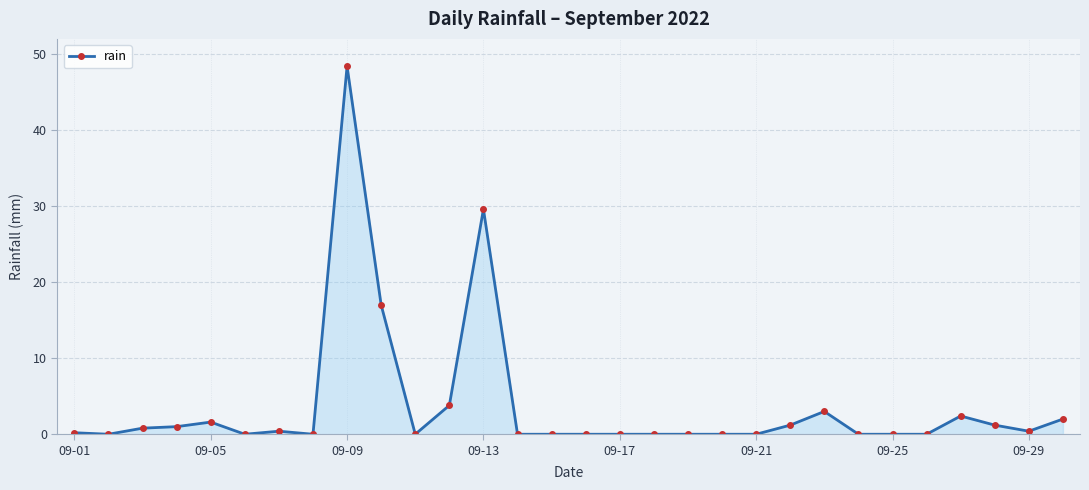

What is the difference between the maximum and minimum values?

48.4